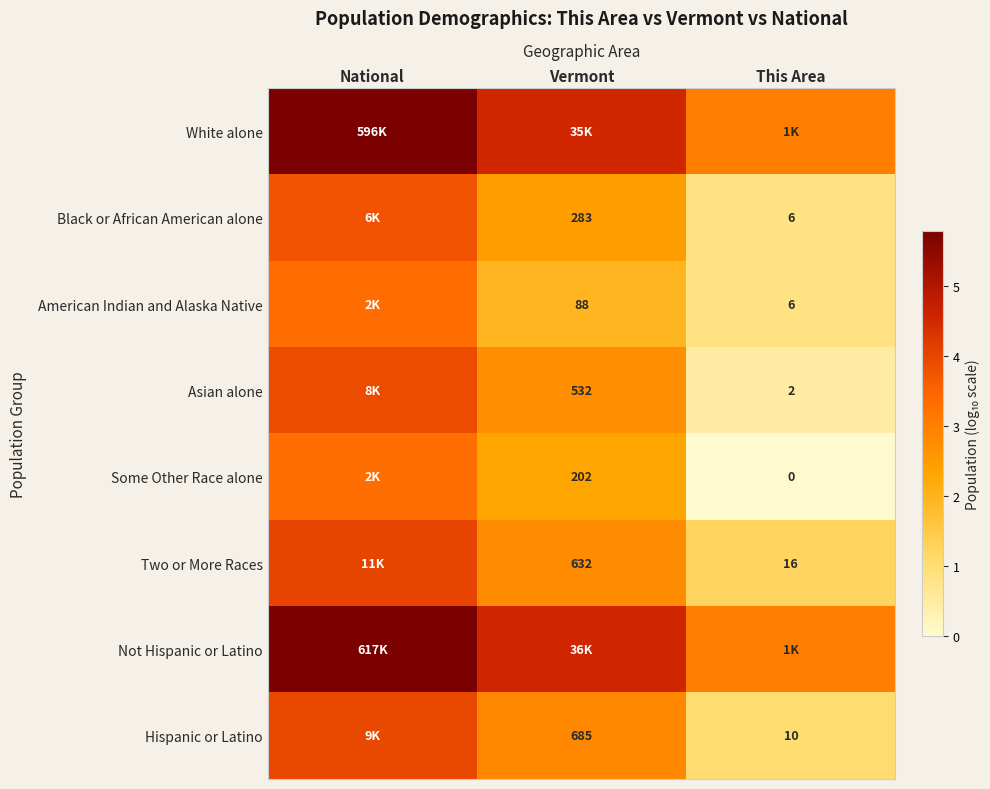

Which series has the largest total across all categories?

Not Hispanic or Latino